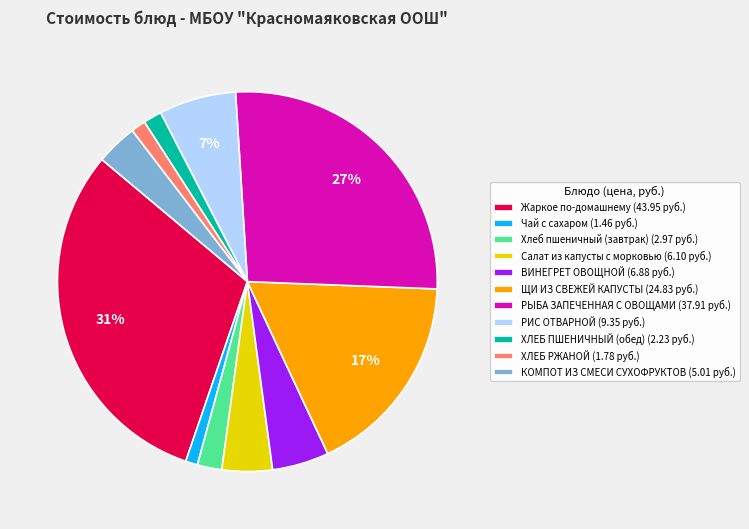

The Хлеб пшеничный (завтрак) slice represents 2% of the pie. True or false?

True